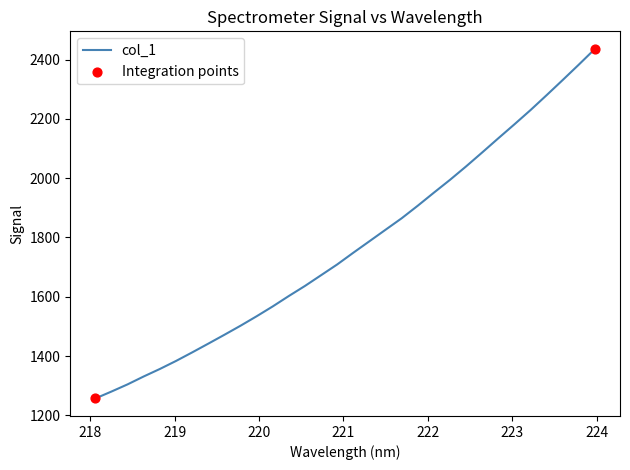

What is the maximum value shown in the chart?

2436.3